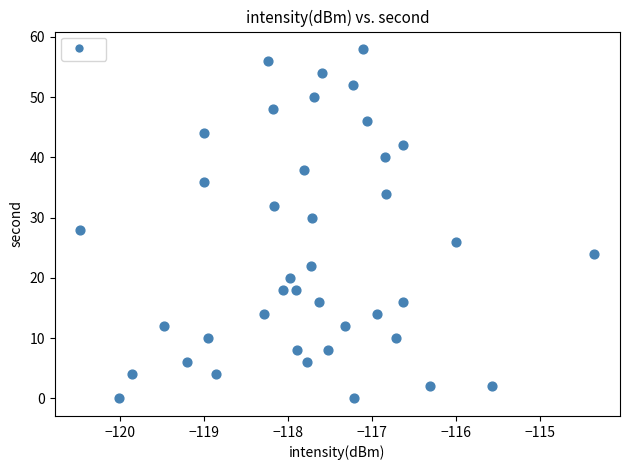

What is the range of Y values (max minus min)?

58